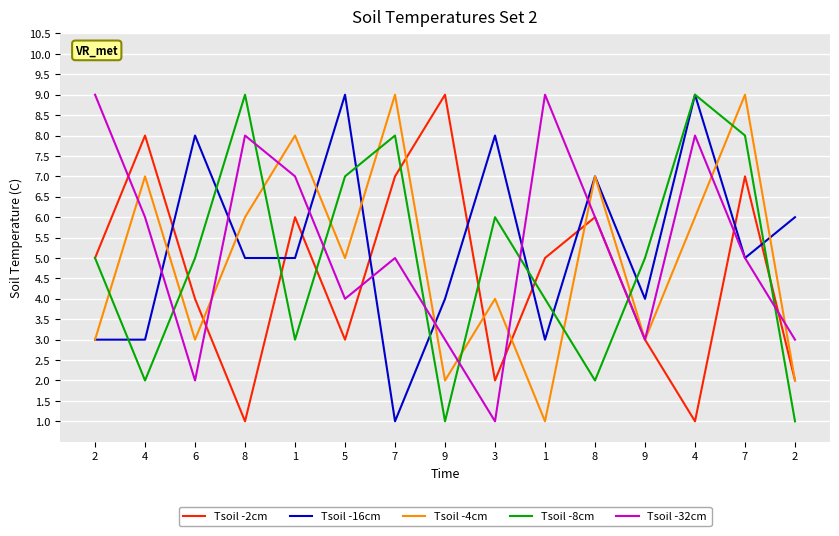

At which label does Tsoil -32cm first exceed 5?

2